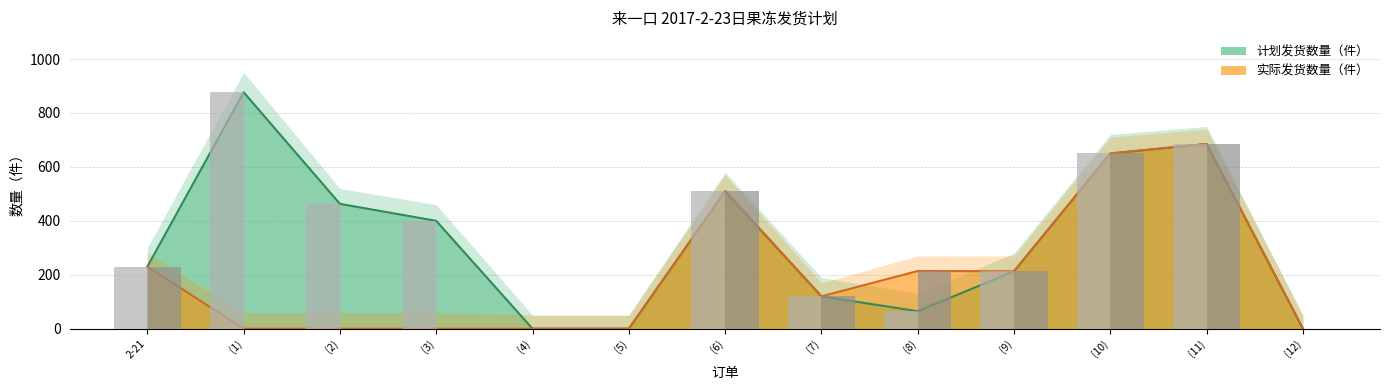

Where does the 计划发货数量（件） series first go above 230?

(1)